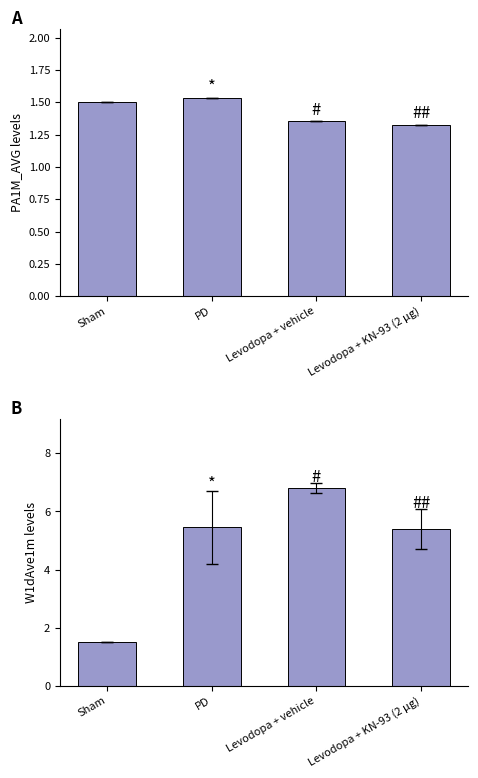

Is the value of W1dAve1m at Levodopa + vehicle greater than the value of PA1M_AVG at Levodopa + vehicle?

Yes